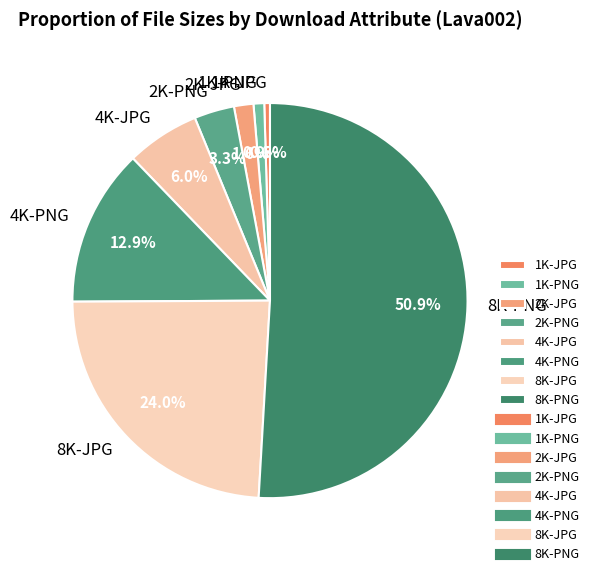

Is the sum of 4K-PNG and 2K-PNG greater than half?

No